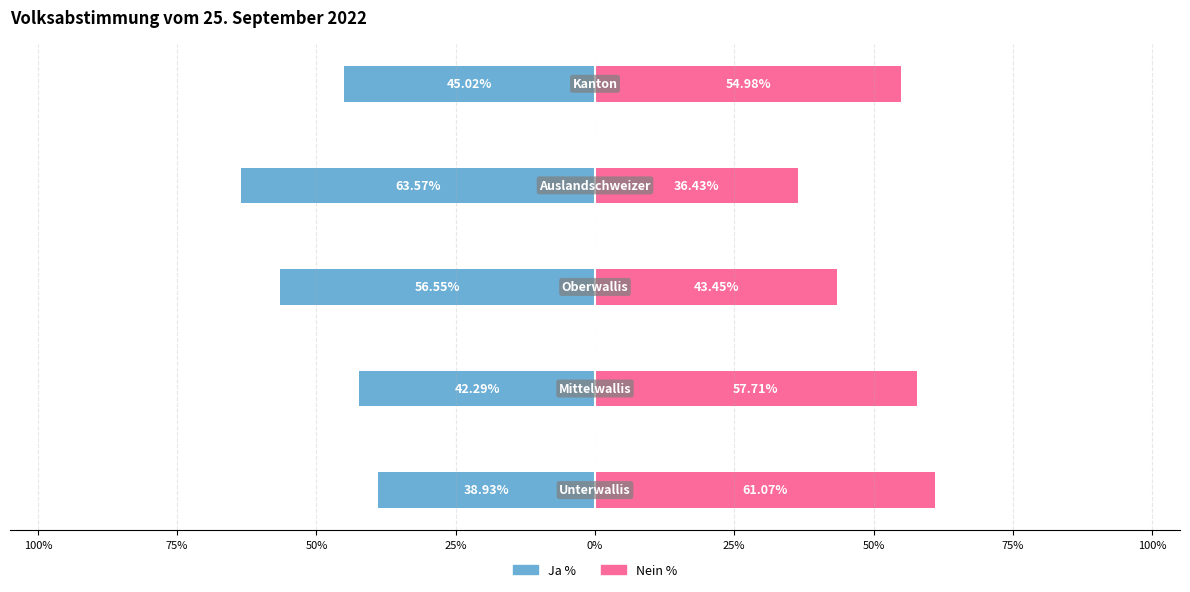

At how many categories does at least one series exceed 21?

5